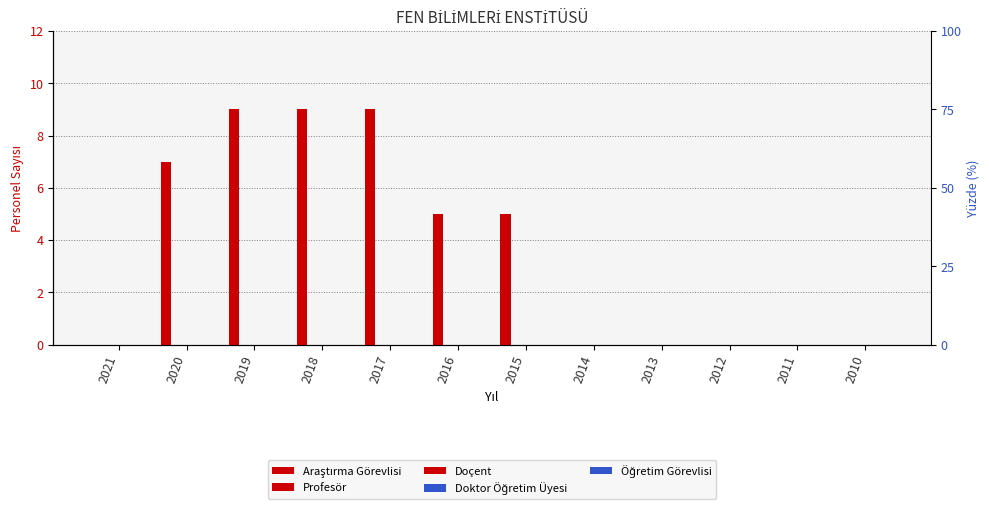

Does the chart contain stacked bars?

No